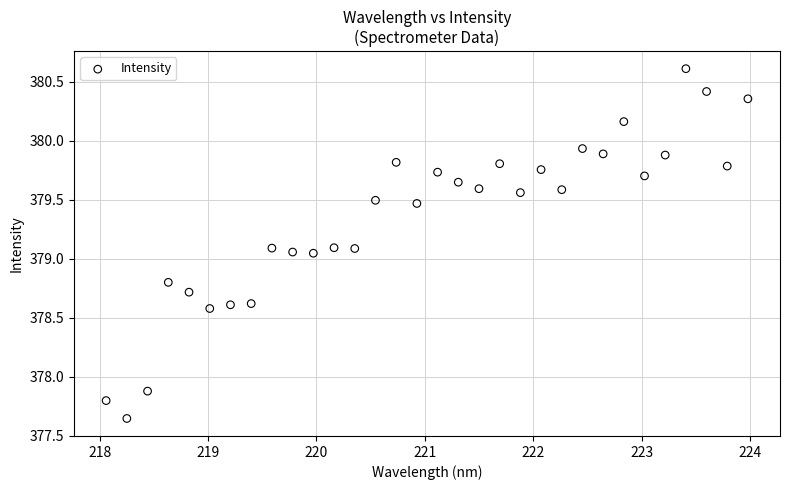

What is the range of Y values (max minus min)?

3.0